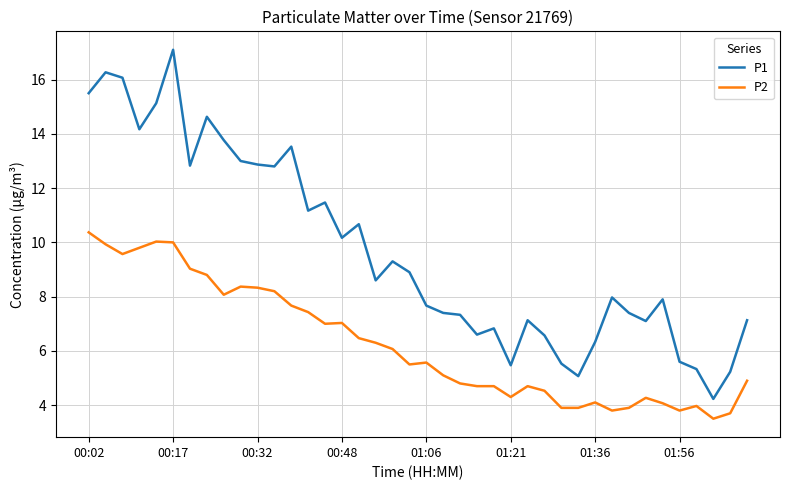

True or false: P2 and P1 cross at least once.

False